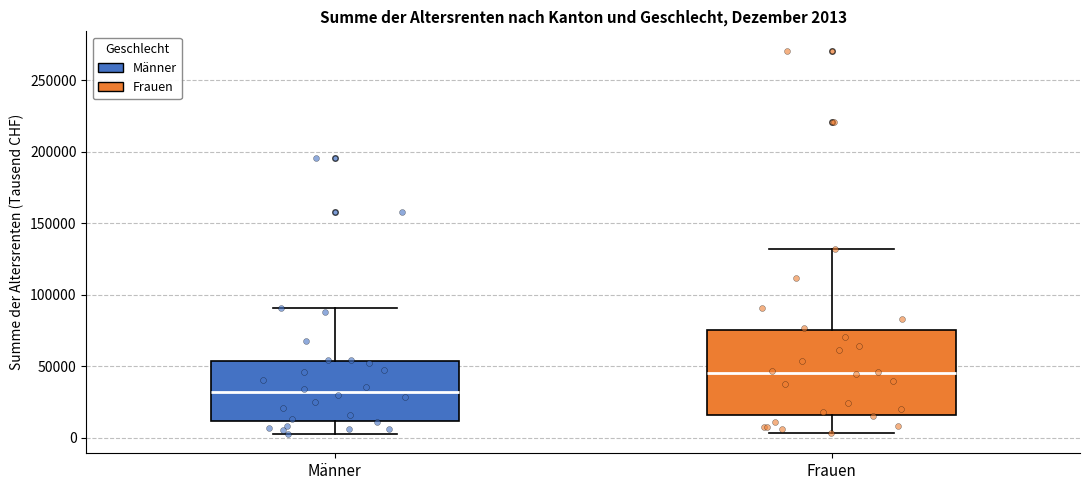

Which box has the lowest median line?

Männer